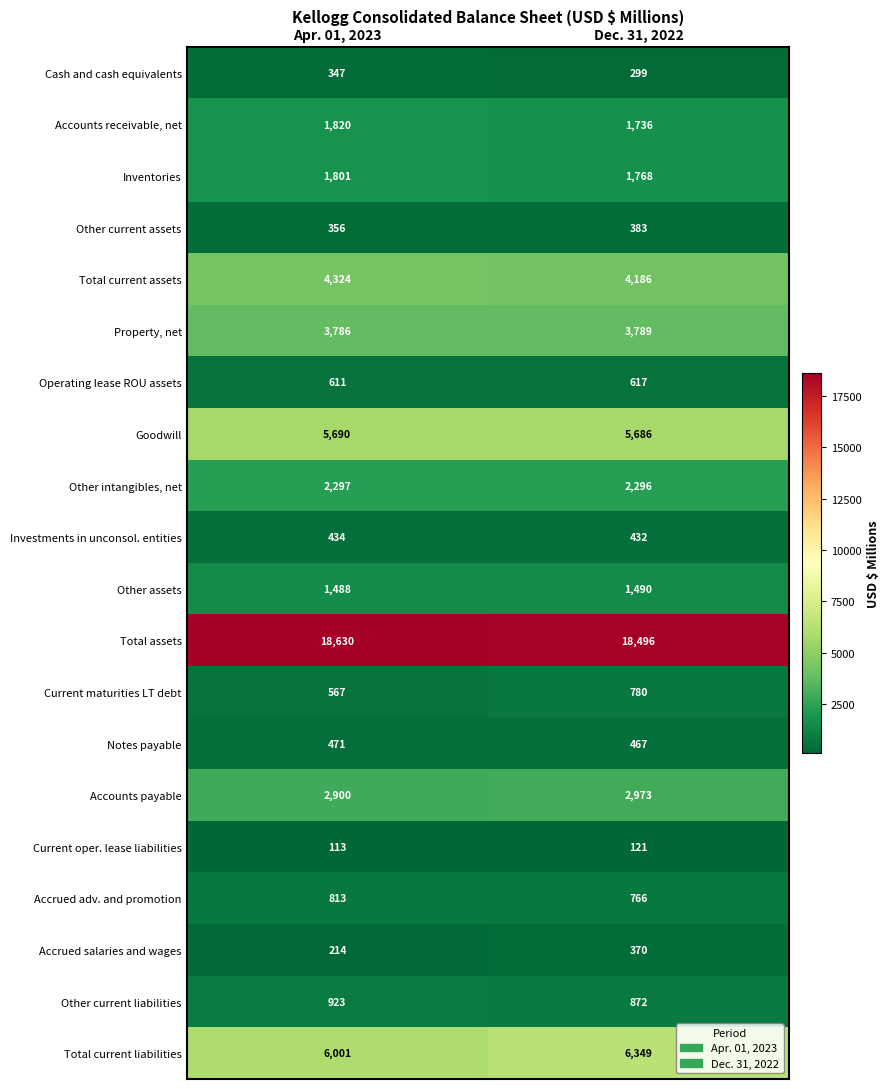

Is the value of Current oper. lease liabilities at Dec. 31, 2022 greater than the value of Current maturities LT debt at Dec. 31, 2022?

No